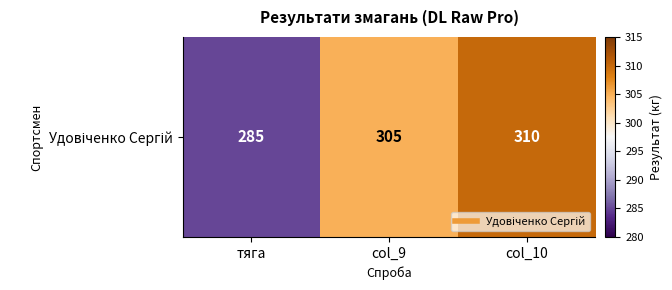

What is the change in value from col_9 to col_10?

+5